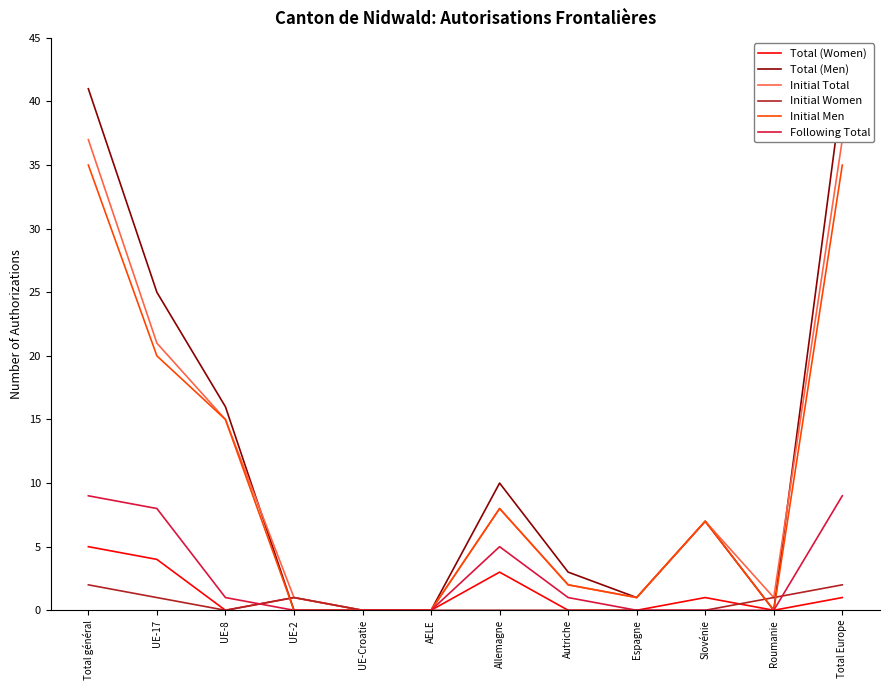

Does the chart display data point markers on the line(s)?

No